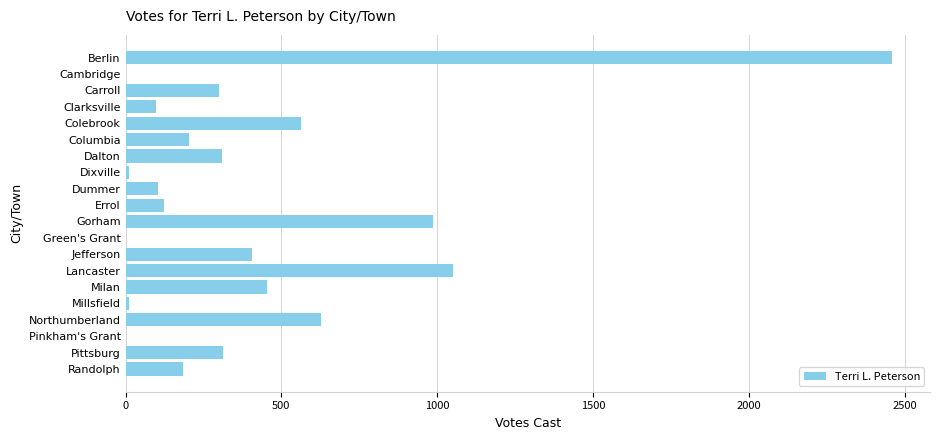

Is it true that the value at Lancaster is 1790?

False